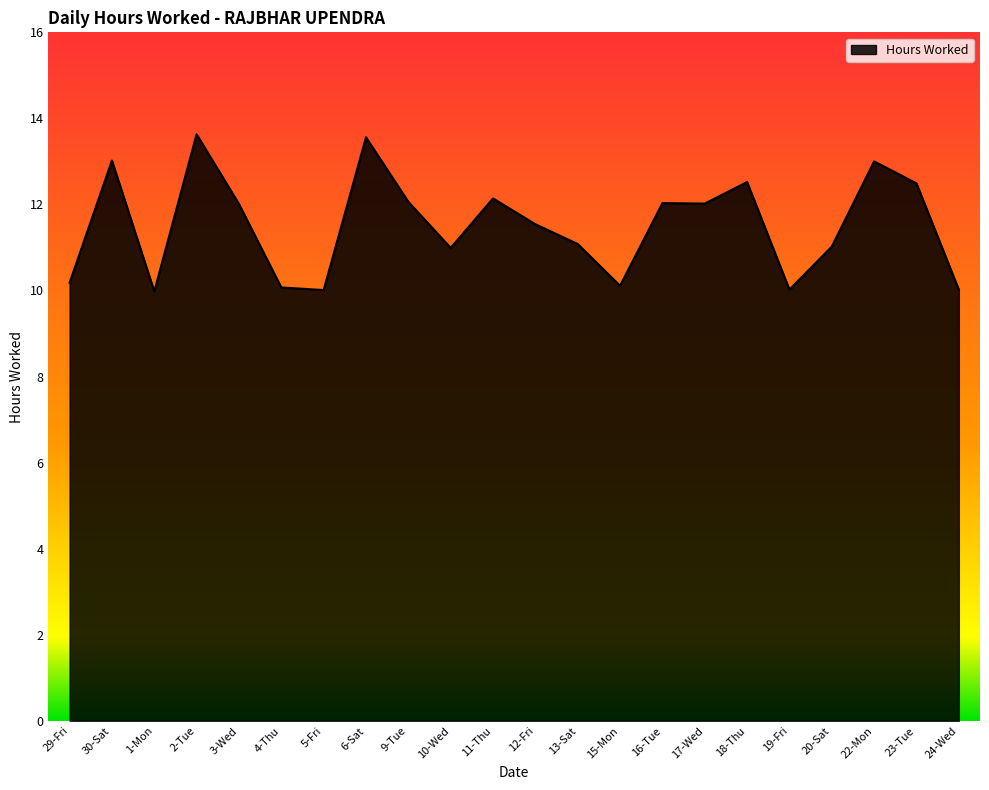

Read the value at 4-Thu.

10.1